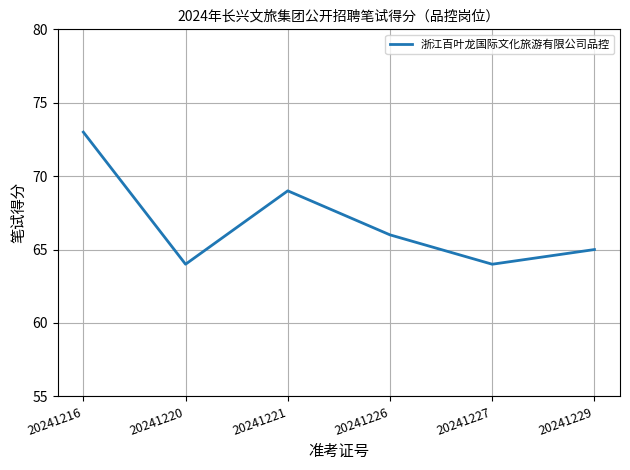

Which has a higher value, 20241229 or 20241220?

20241229